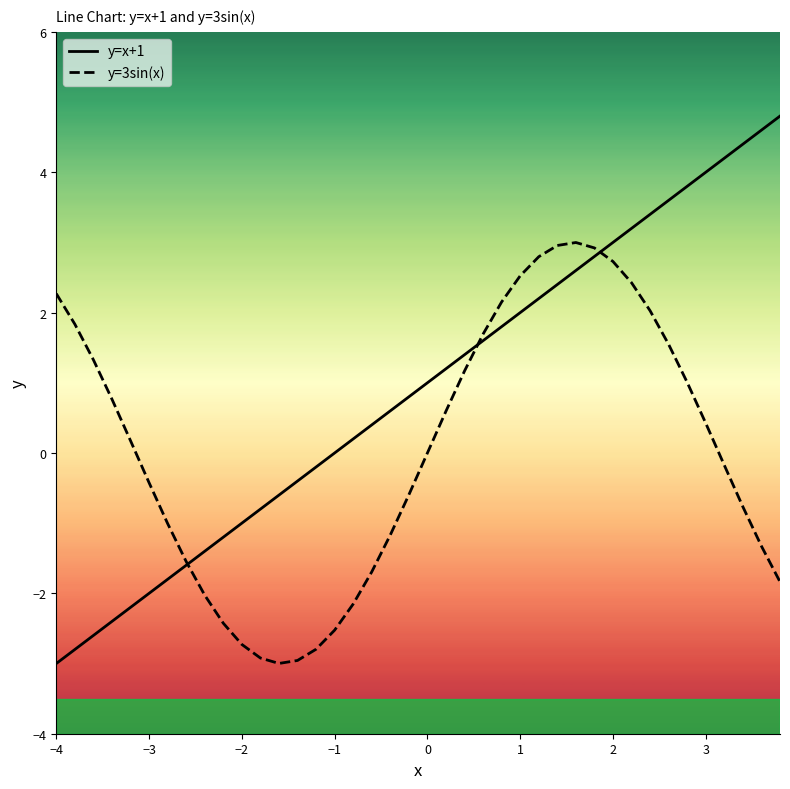

What is the smallest value displayed?

-3.0